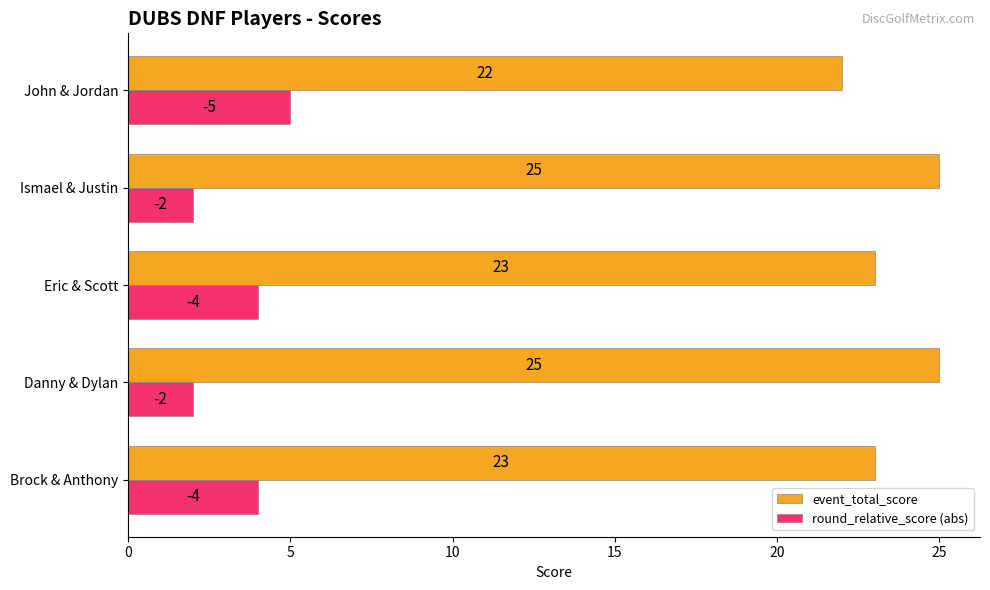

What is the highest value of the round_relative_score (abs) series?

5